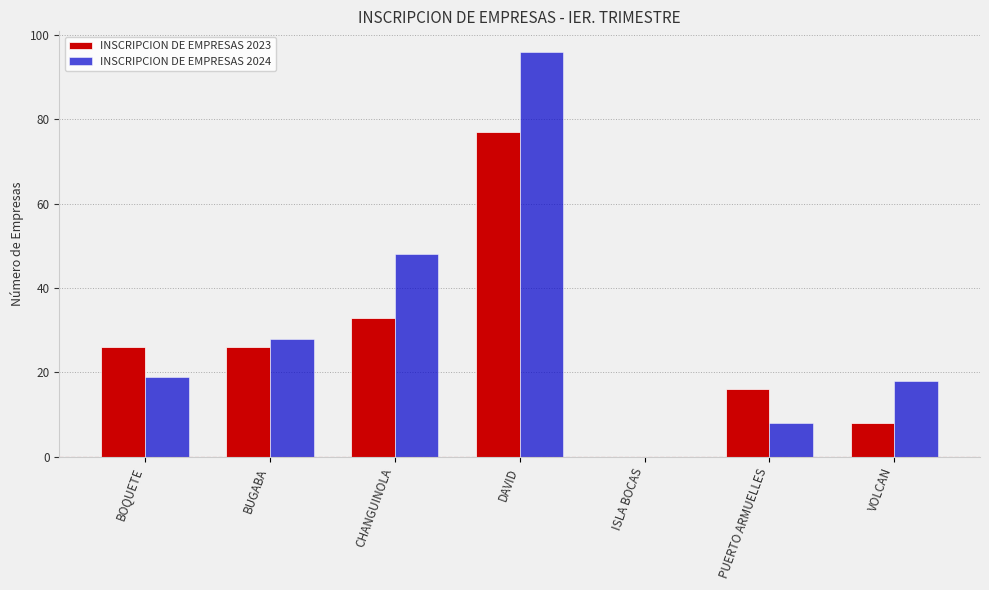

What is the highest value of the INSCRIPCION DE EMPRESAS 2024 series?

96